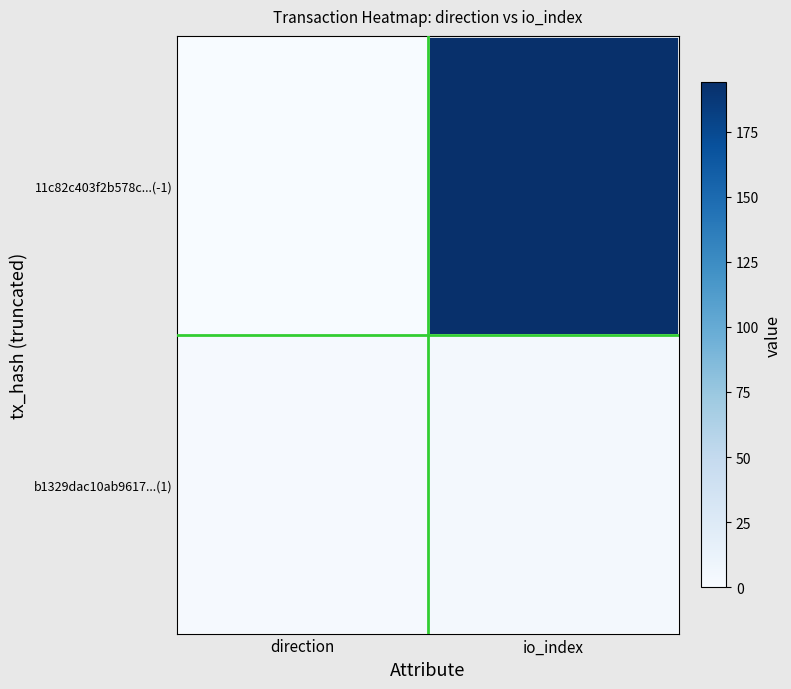

Rank the series by their maximum value, from lowest to highest.

b1329dac10ab9617...(1), 11c82c403f2b578c...(-1)